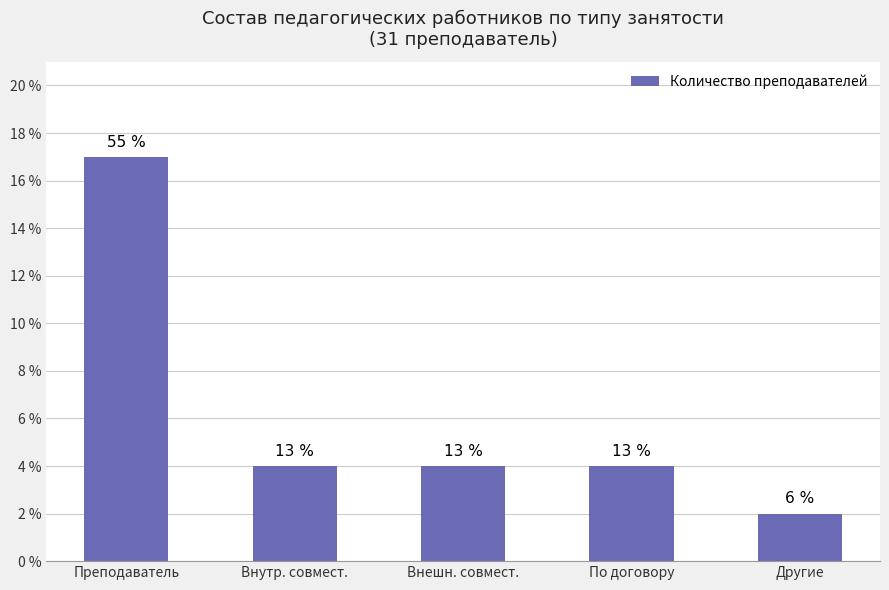

Which category has the lowest value across all series?

Другие